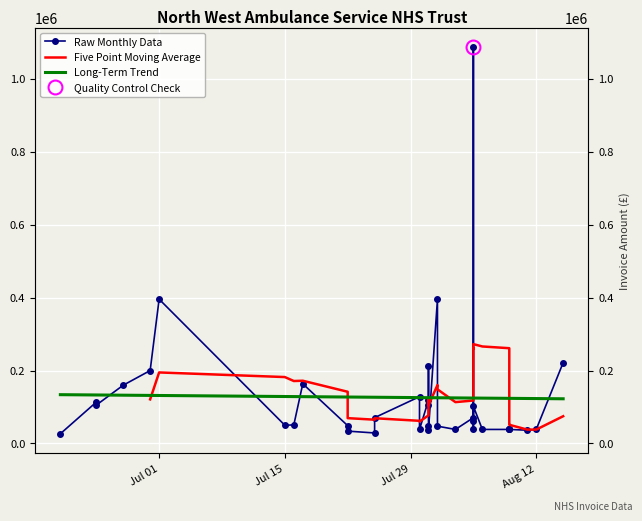

What is the smallest value displayed?

26602.0